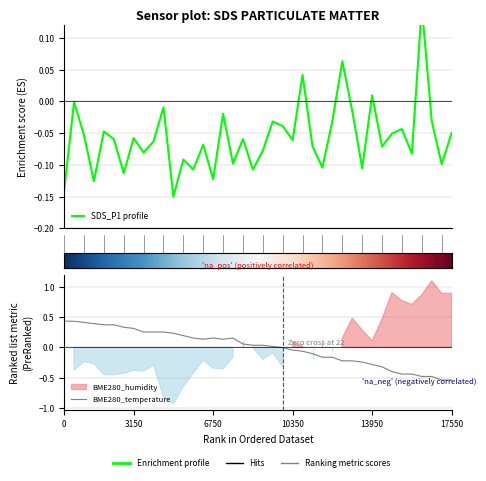

What is the label of the 19th point from the left?

18